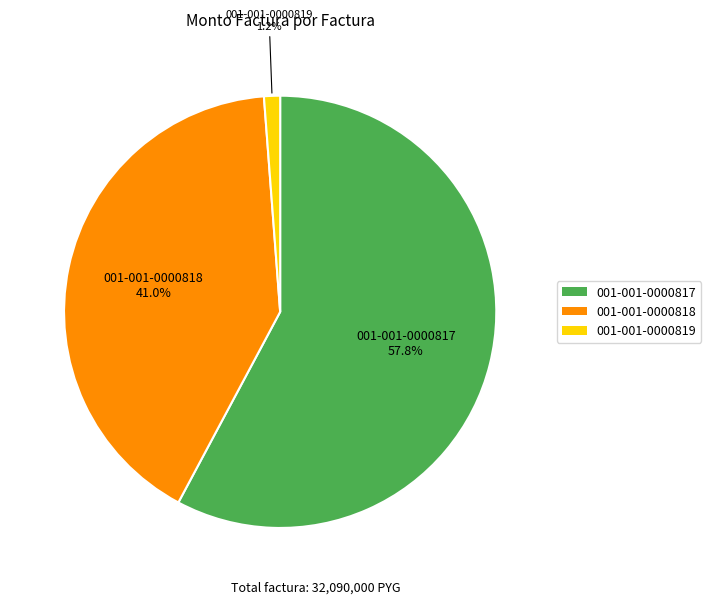

To the nearest percent, what is the combined percentage of 001-001-0000819 and 001-001-0000818?

42%